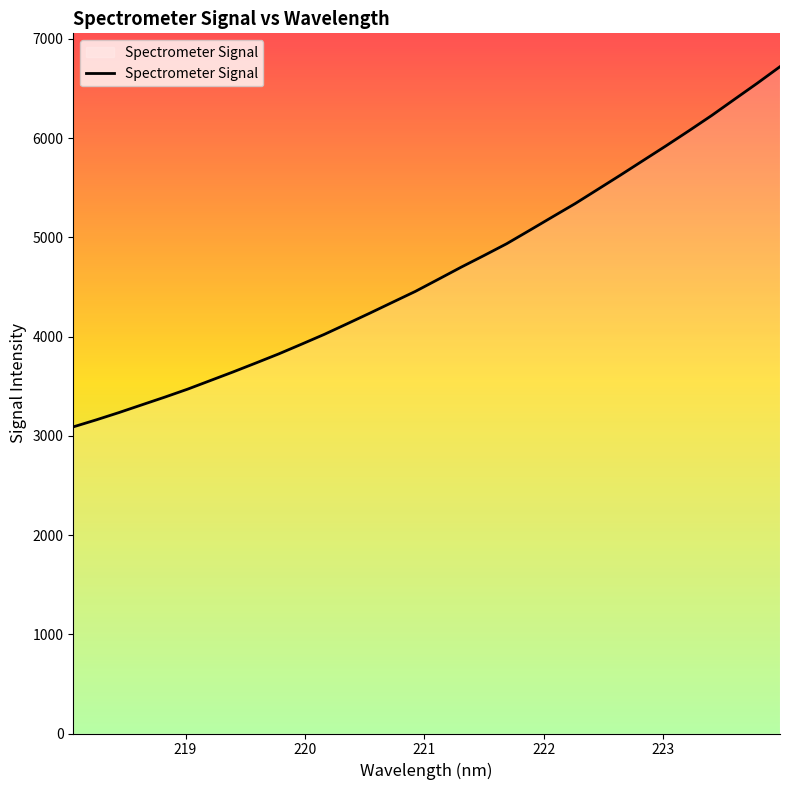

What is the difference between the maximum and minimum values?

3630.2